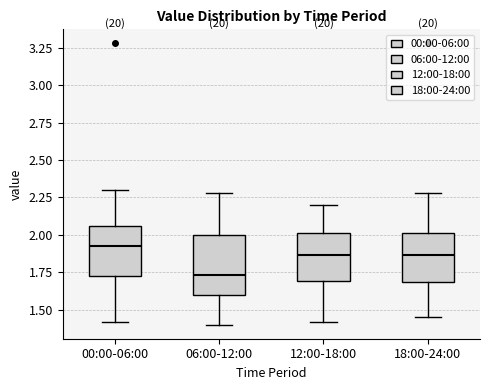

Reading left to right, read every box against the y-axis: the position of its median line, the range the box covers, and the ends of its whiskers. The values are not printed on the chart, so give them approximately, as read against the axis.

00:00-06:00: median 1.95, box 1.70 to 2.05, whiskers 1.40 to 2.30
06:00-12:00: median 1.75, box 1.60 to 2.00, whiskers 1.40 to 2.30
12:00-18:00: median 1.85, box 1.70 to 2.00, whiskers 1.40 to 2.20
18:00-24:00: median 1.85, box 1.70 to 2.00, whiskers 1.45 to 2.30